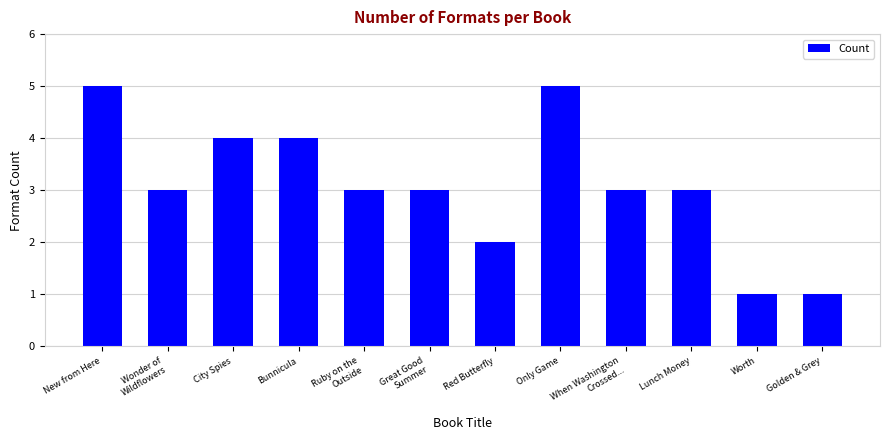

What position from the left is Bunnicula?

4